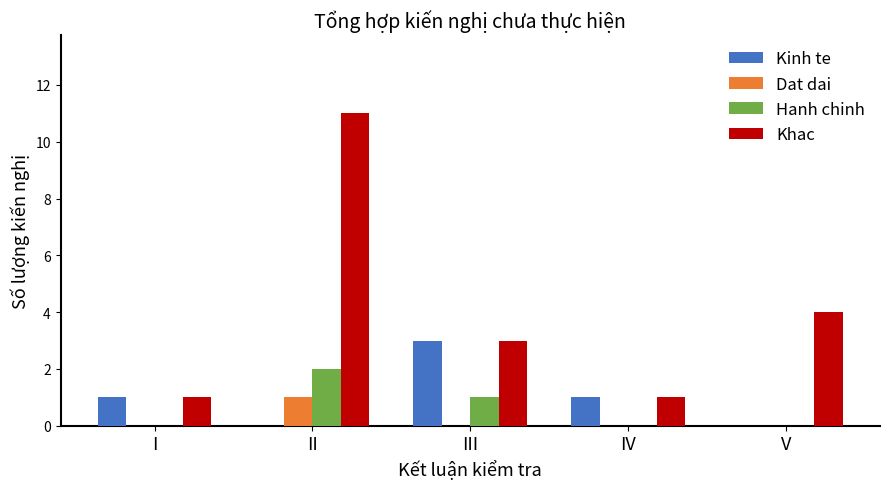

True or false: Khac has a value of 3 at III.

True